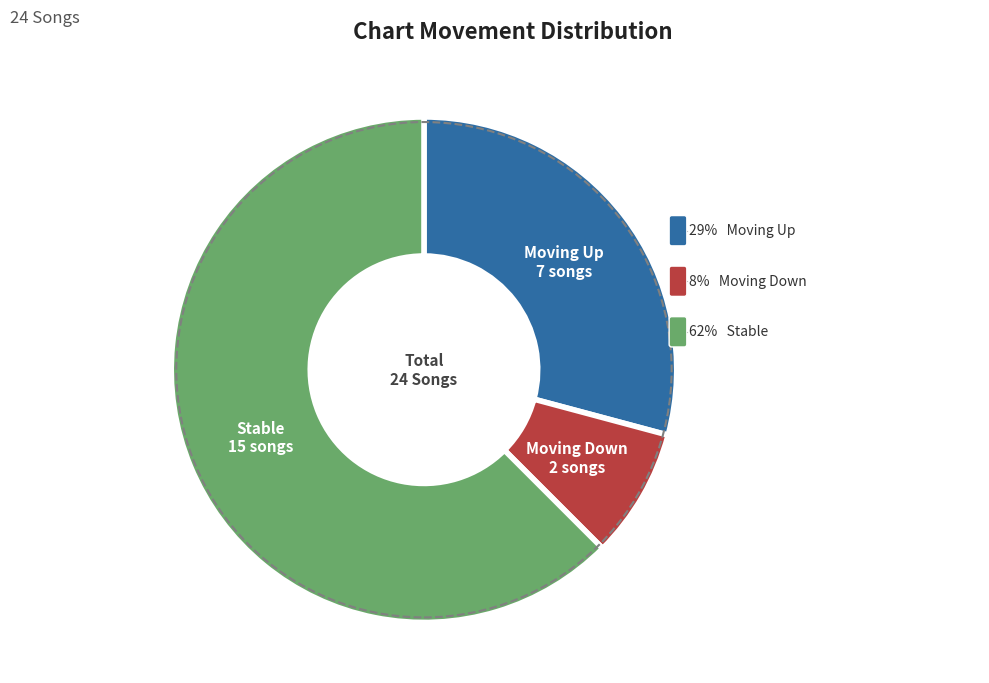

Combined, what portion of the pie is up and -?

91.7%